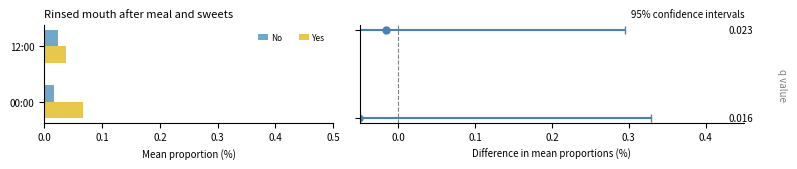

List the labels in order of Yes value, smallest first.

12:00, 00:00